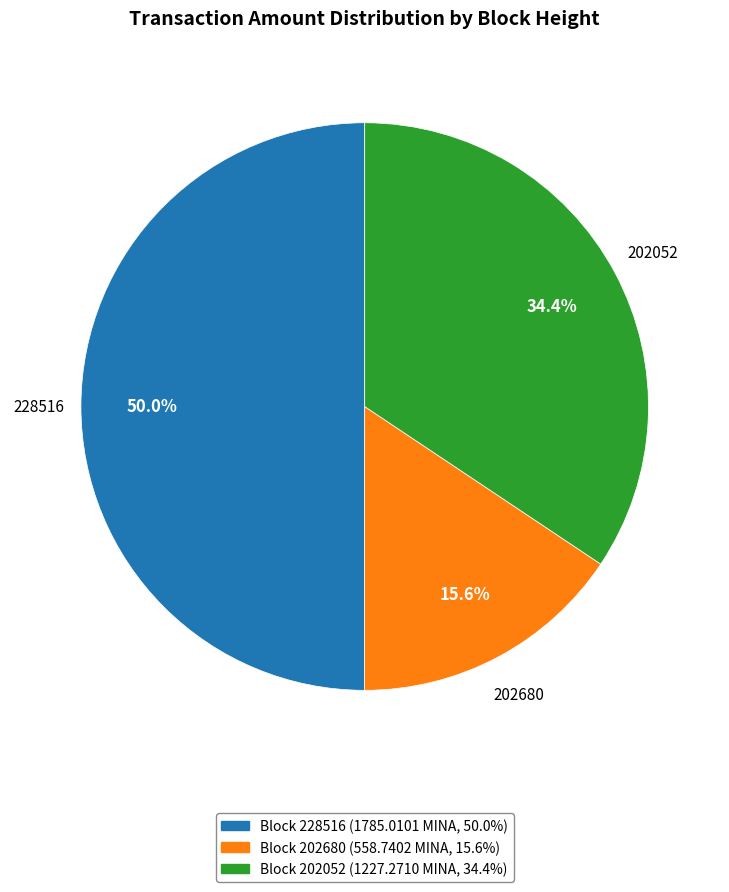

To the nearest percent, what is the average slice percentage?

33%